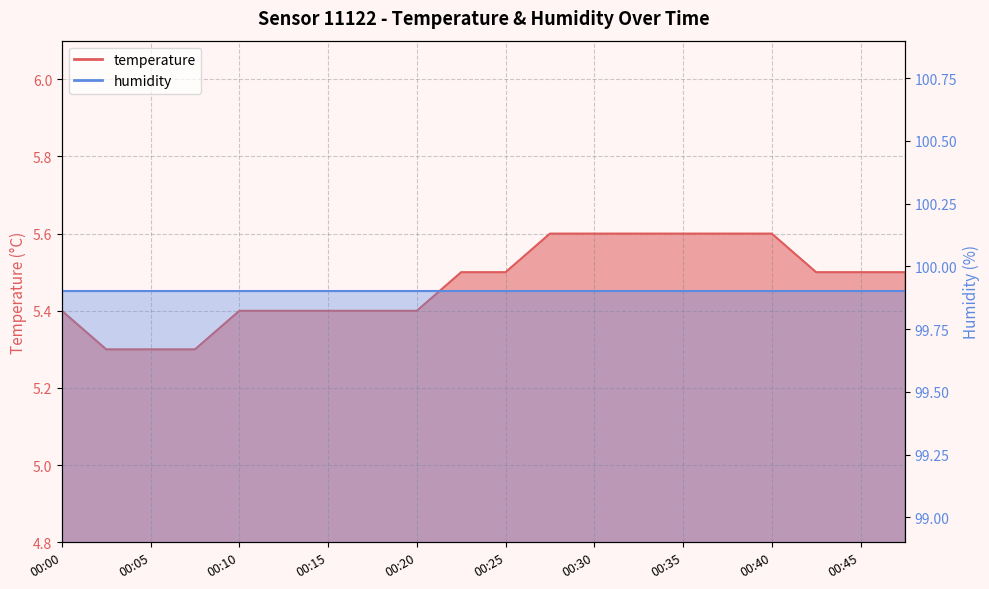

Reading left to right, transcribe all the data shown in this chart.

5.4	5.3	5.3	5.3	5.4	5.4	5.4	5.4	5.4	5.5	5.5	5.6	5.6	5.6	5.6	5.6	5.6	5.5	5.5	5.5